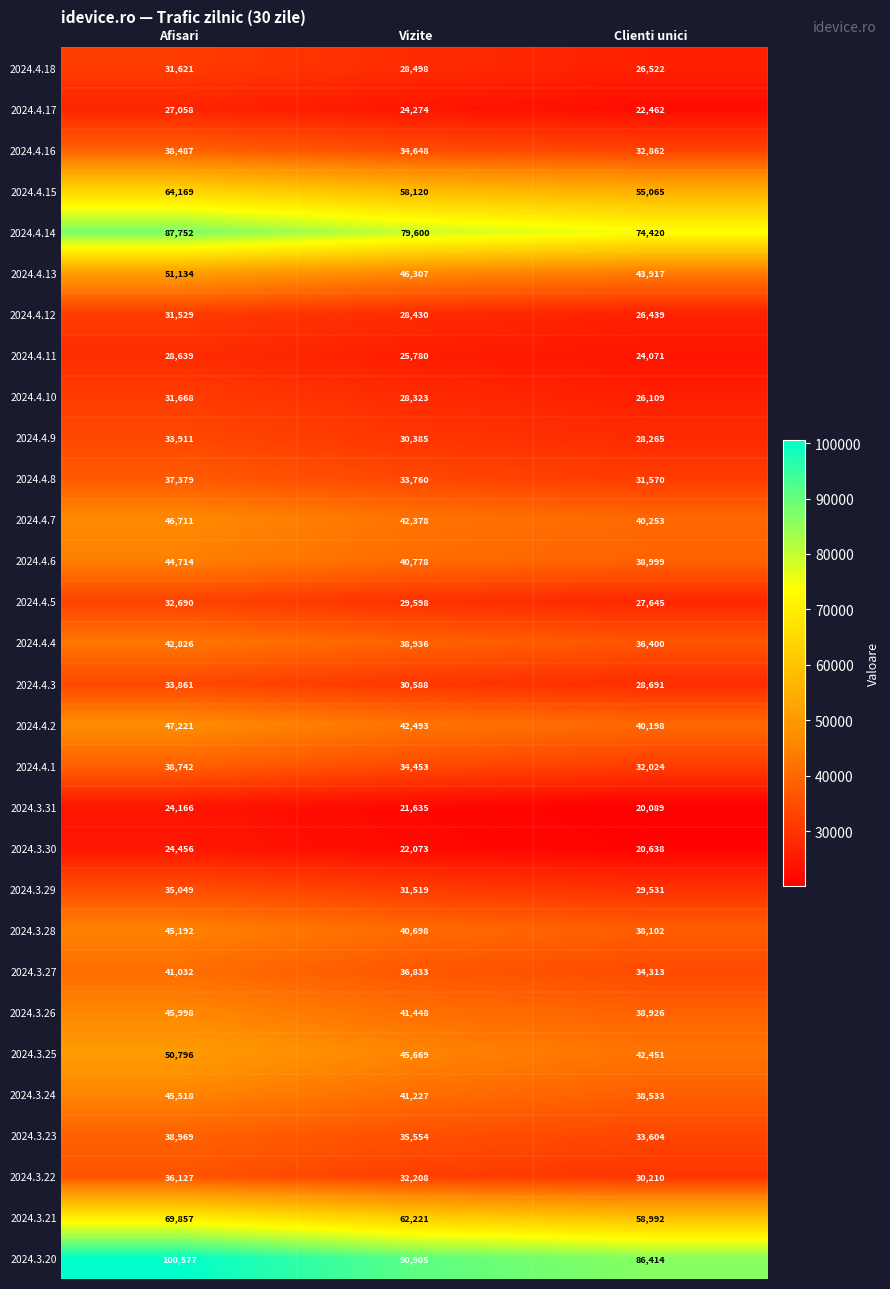

List the series in order of their peak value, lowest first.

2024.3.31, 2024.3.30, 2024.4.17, 2024.4.11, 2024.4.12, 2024.4.18, 2024.4.10, 2024.4.5, 2024.4.3, 2024.4.9, 2024.3.29, 2024.3.22, 2024.4.8, 2024.4.16, 2024.4.1, 2024.3.23, 2024.3.27, 2024.4.4, 2024.4.6, 2024.3.28, 2024.3.24, 2024.3.26, 2024.4.7, 2024.4.2, 2024.3.25, 2024.4.13, 2024.4.15, 2024.3.21, 2024.4.14, 2024.3.20